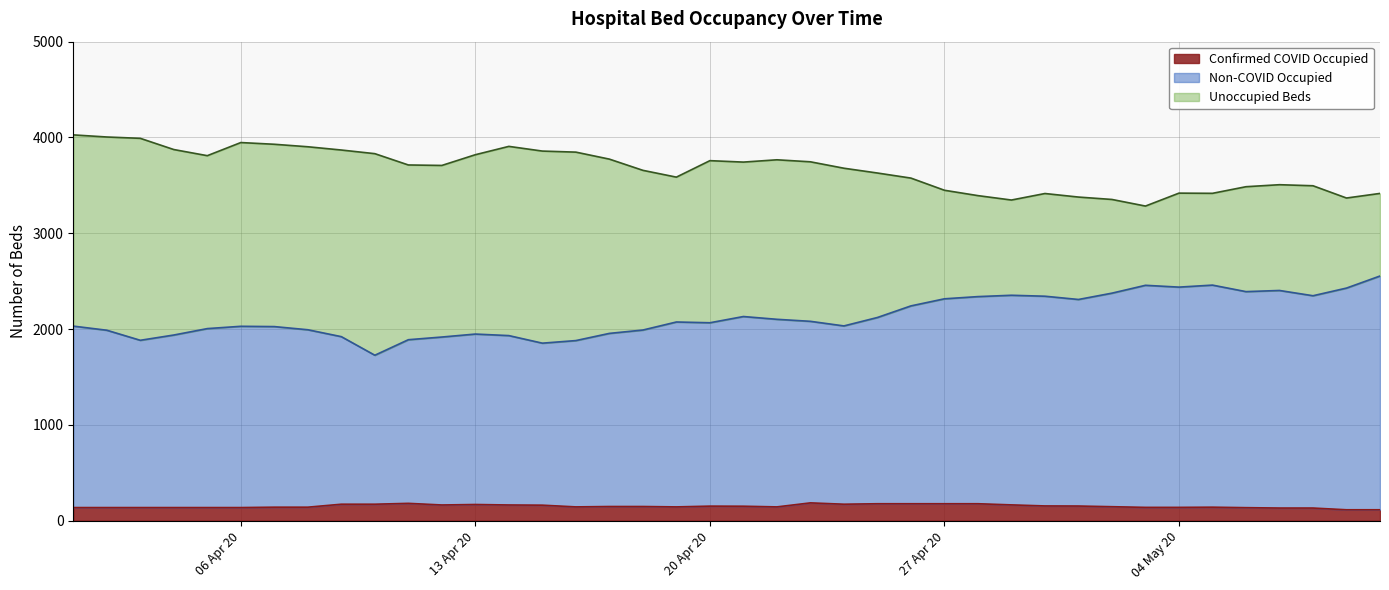

True or false: Non-COVID Occupied has a value of 2343 at 2020-04-30.

True